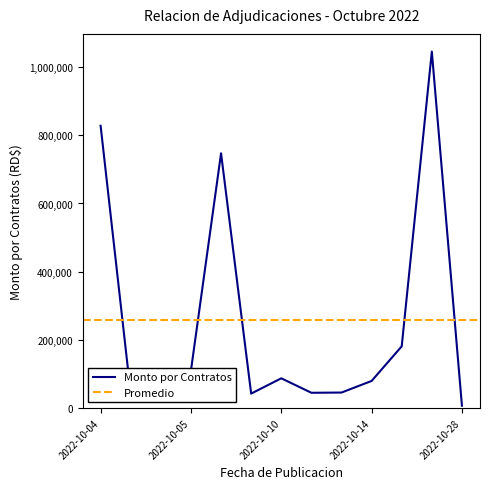

What is the maximum value for Monto por Contratos?

1045500